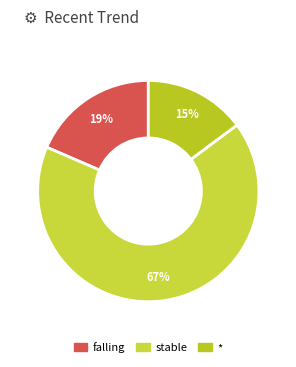

What percentage is the falling slice, to the nearest percent?

19%